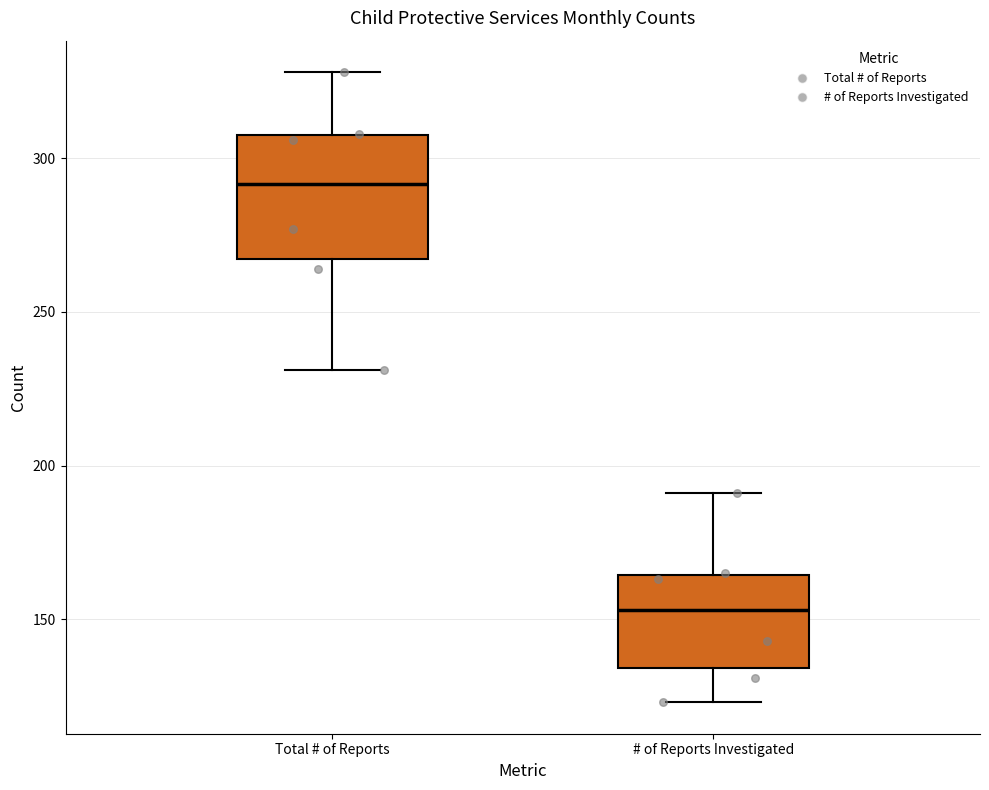

Reading left to right, read every box against the y-axis: the position of its median line, the range the box covers, and the ends of its whiskers. The values are not printed on the chart, so give them approximately, as read against the axis.

Total # of Reports: median 290, box 265 to 310, whiskers 230 to 330
# of Reports Investigated: median 155, box 135 to 165, whiskers 125 to 190